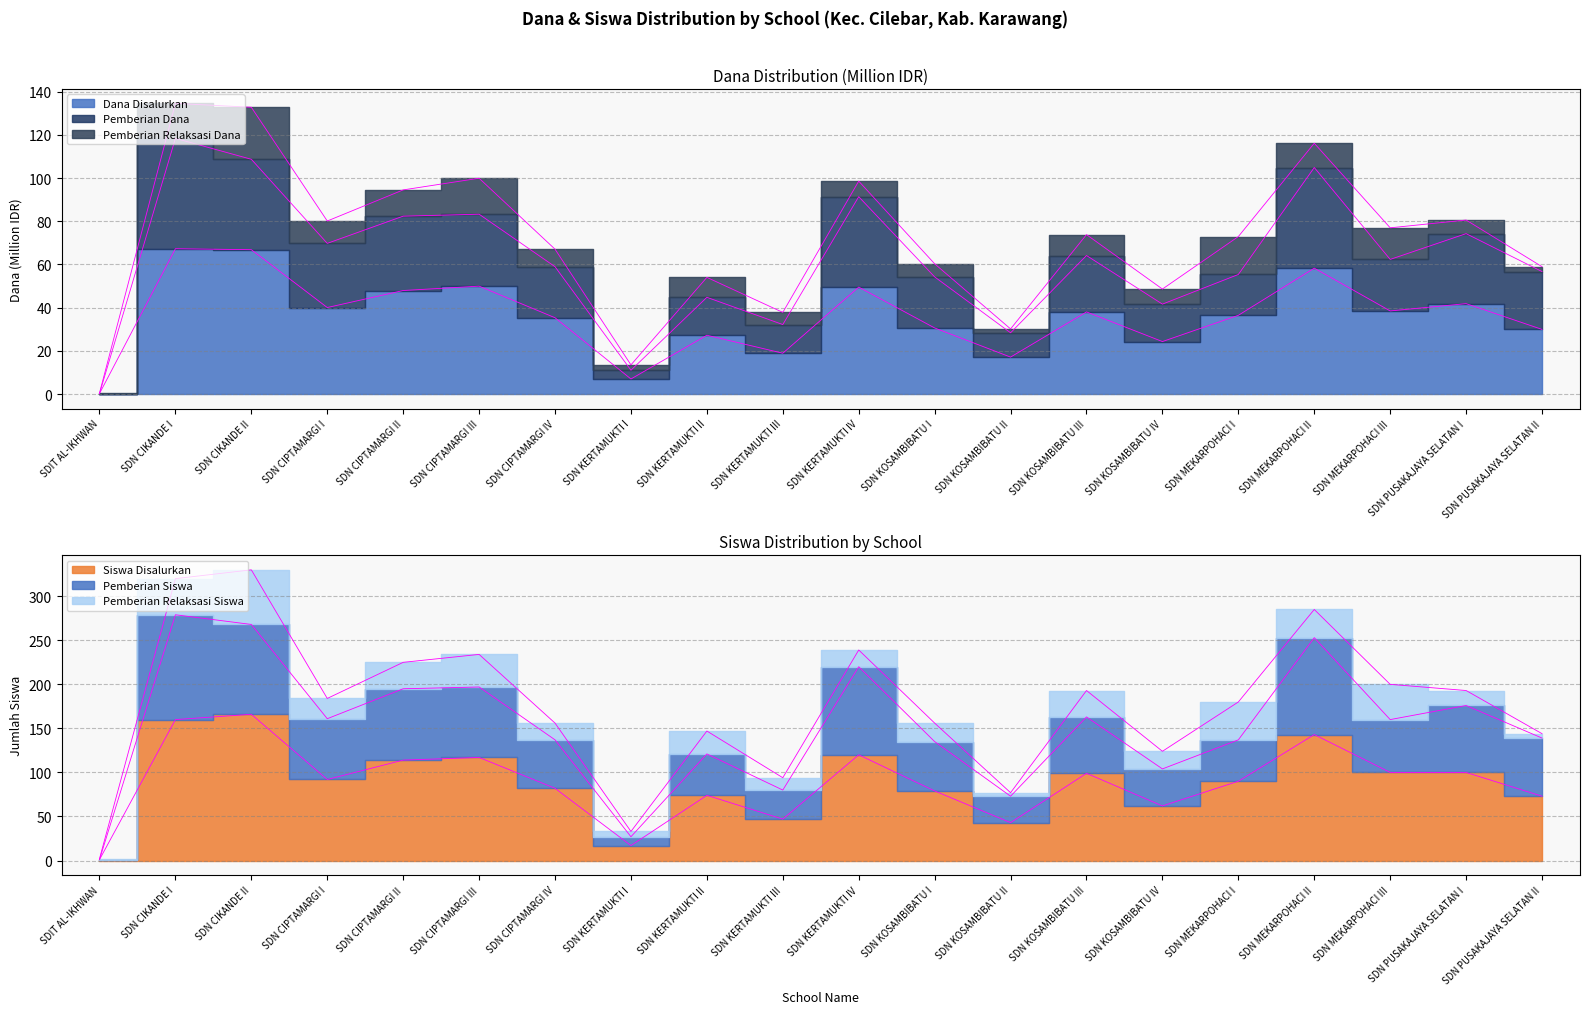

Rank the categories by Siswa Disalurkan value from lowest to highest.

SDIT AL-IKHWAN, SDN KERTAMUKTI I, SDN KOSAMBIBATU II, SDN KERTAMUKTI III, SDN KOSAMBIBATU IV, SDN PUSAKAJAYA SELATAN II, SDN KERTAMUKTI II, SDN KOSAMBIBATU I, SDN CIPTAMARGI IV, SDN MEKARPOHACI I, SDN CIPTAMARGI I, SDN KOSAMBIBATU III, SDN MEKARPOHACI III, SDN PUSAKAJAYA SELATAN I, SDN CIPTAMARGI II, SDN CIPTAMARGI III, SDN KERTAMUKTI IV, SDN MEKARPOHACI II, SDN CIKANDE I, SDN CIKANDE II